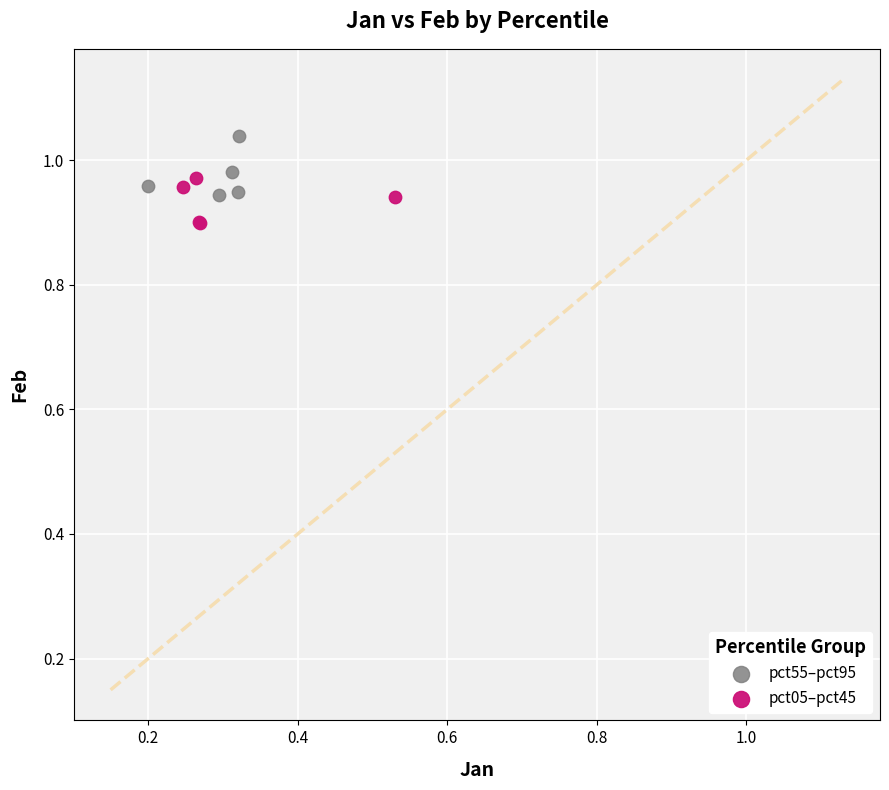

Which series reaches the minimum Y coordinate?

pct05–pct45